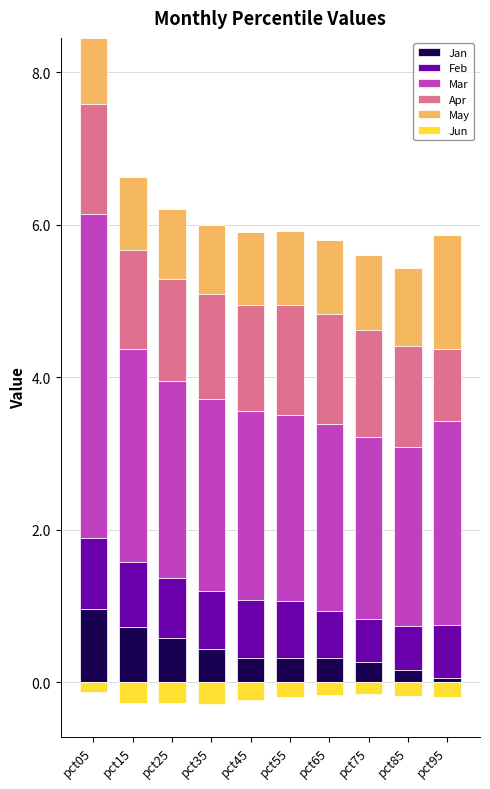

True or false: Jan has a value of 0.4 at pct05.

False